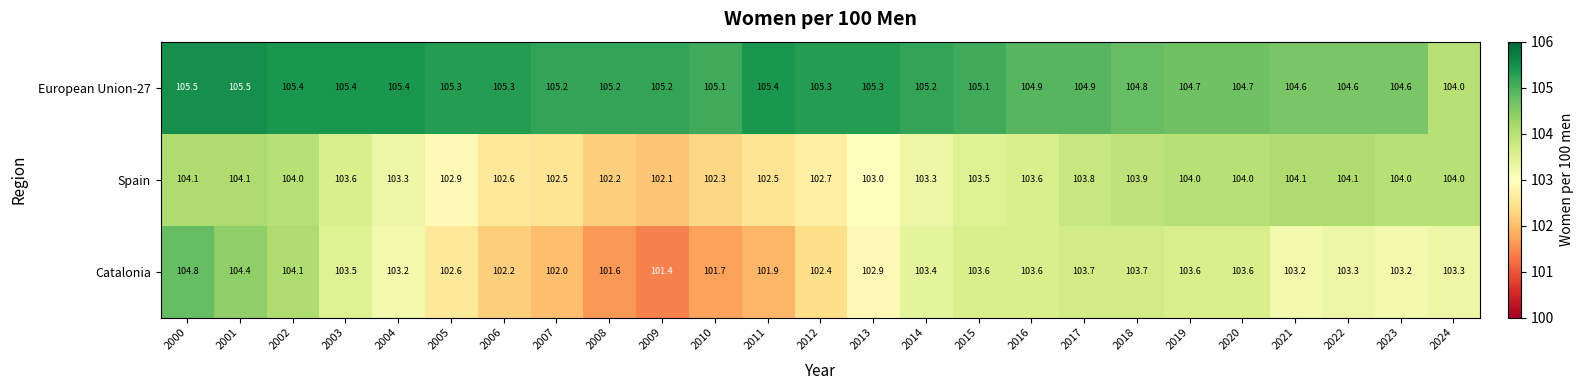

What is the greatest value displayed?

105.5